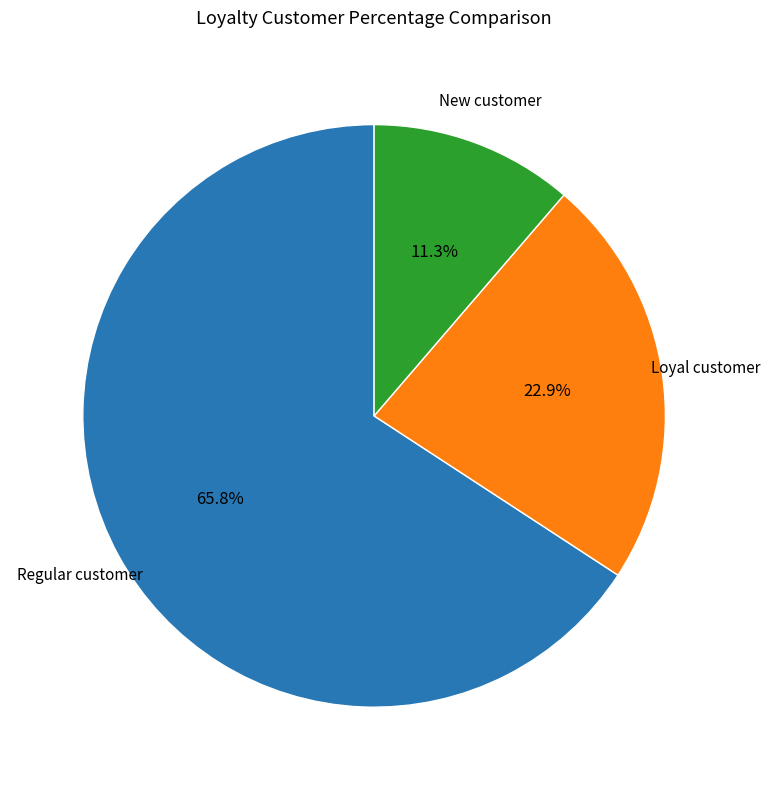

Is there a majority slice in this chart?

Yes